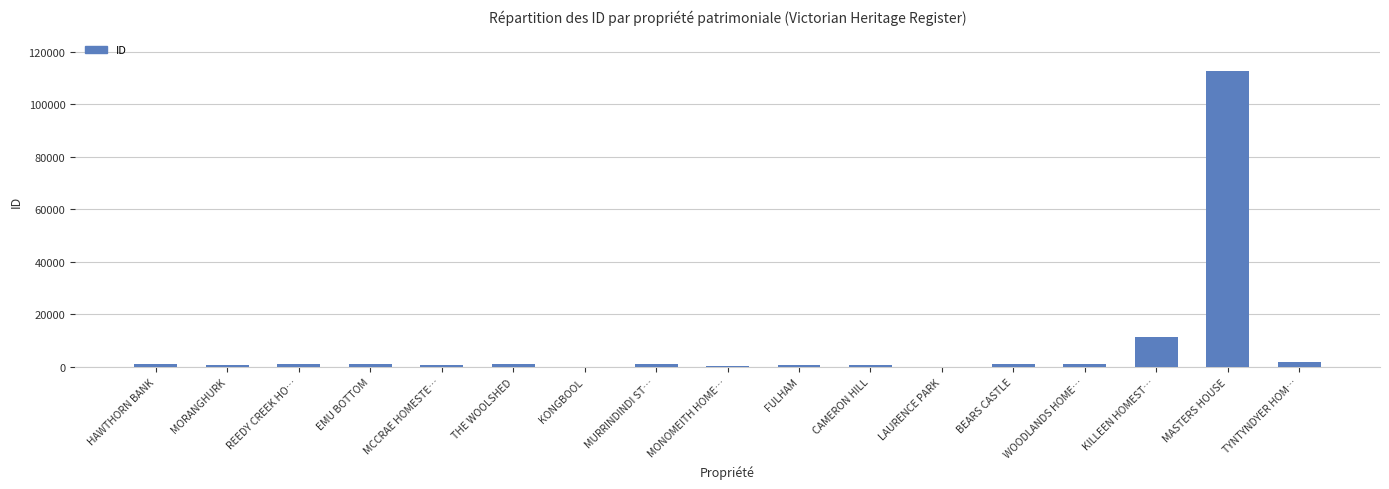

At which category does the chart reach its peak across all series?

MASTERS HOUSE